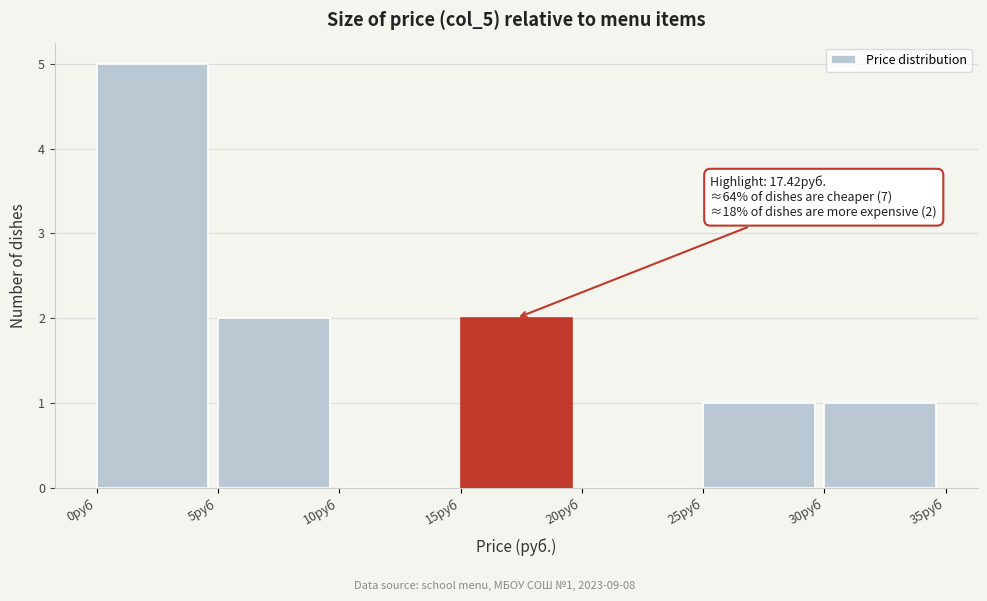

Over which range of the x-axis is the bar tallest?

0 to 5